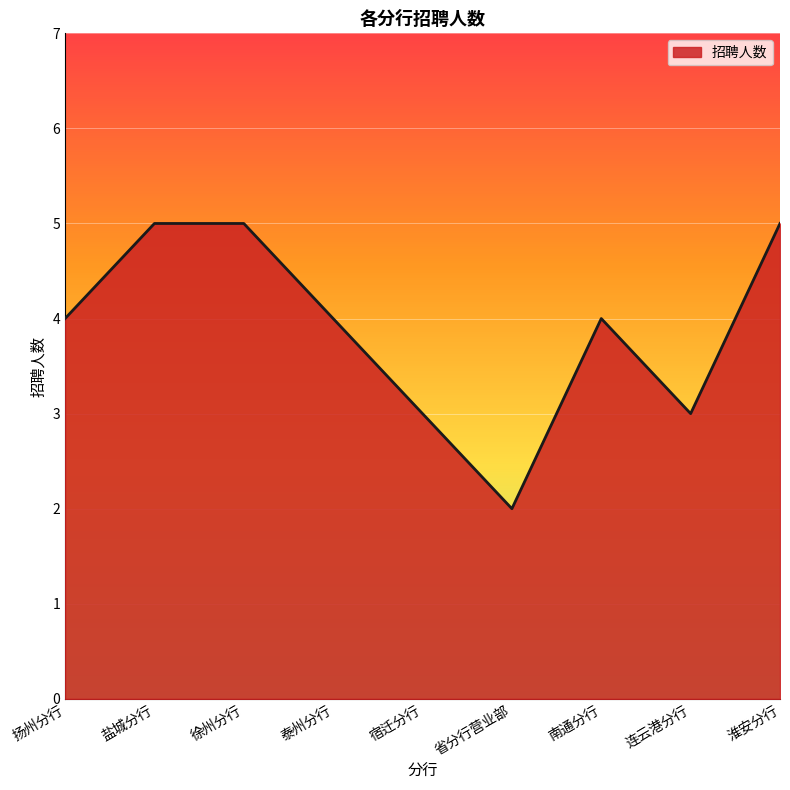

Which has a higher value, 宿迁分行 or 徐州分行?

徐州分行